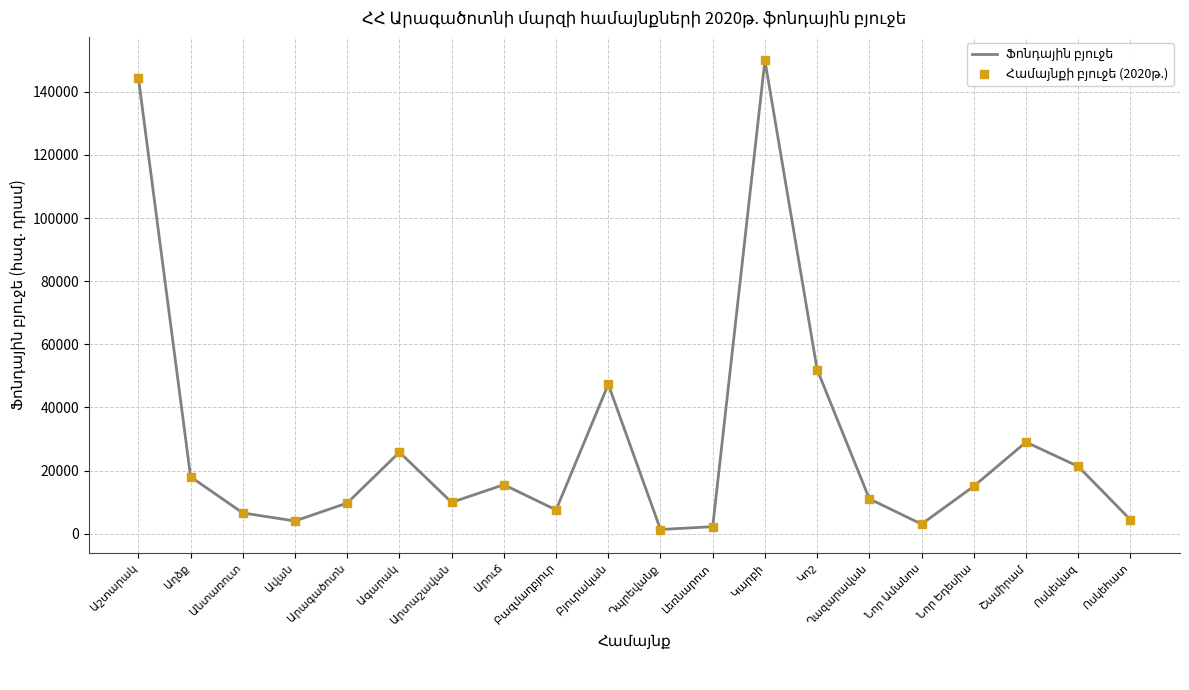

What is the maximum value shown in the chart?

150000.0